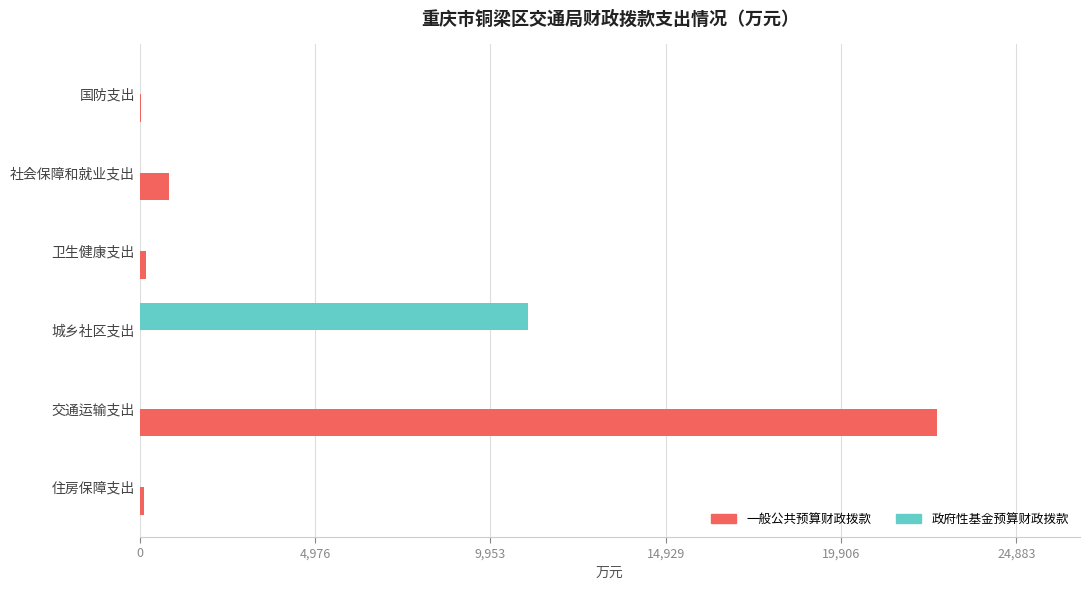

What is the highest value of the 一般公共预算财政拨款 series?

22621.0